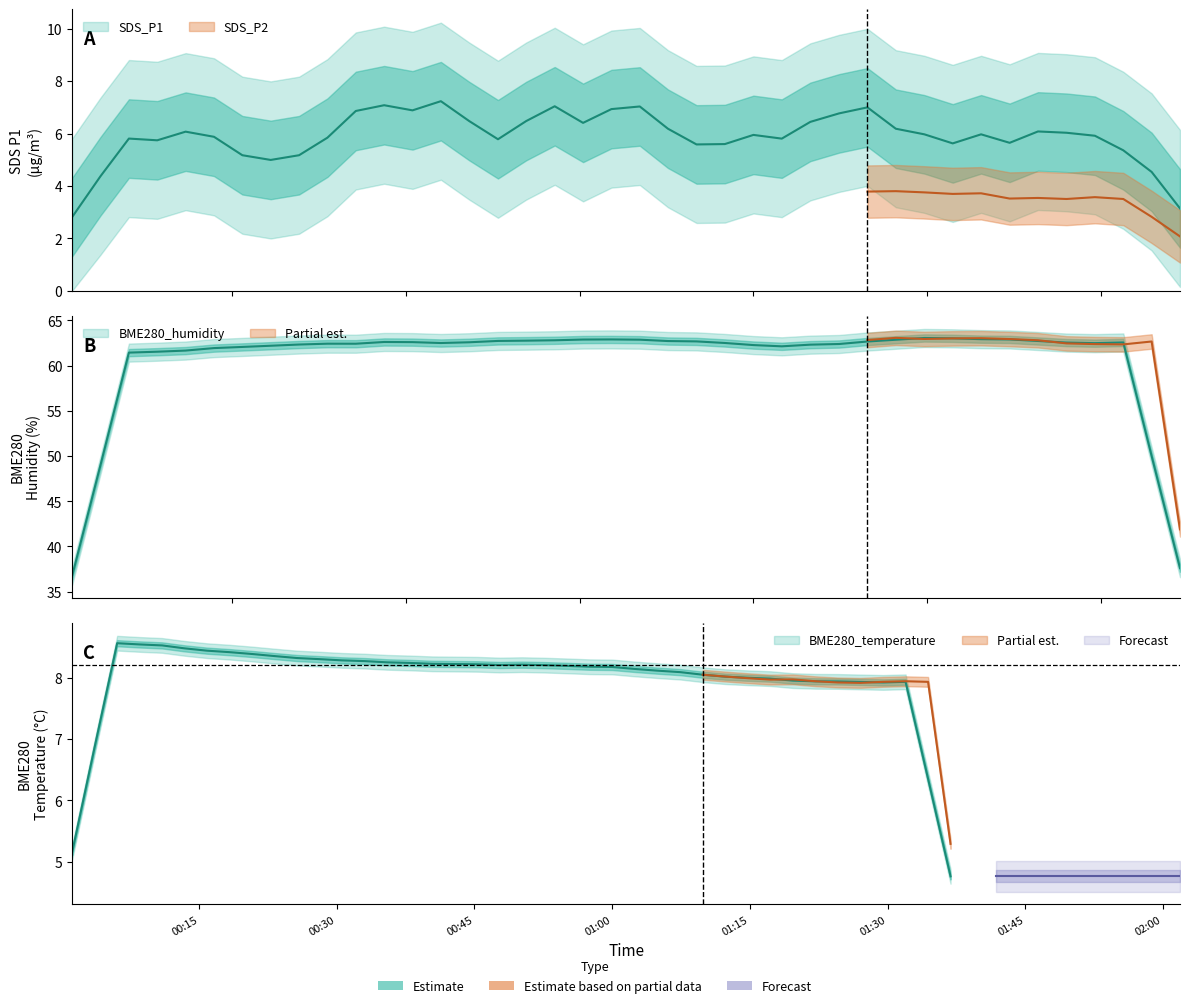

True or false: SDS_P2 and BME280_humidity cross at least once.

False